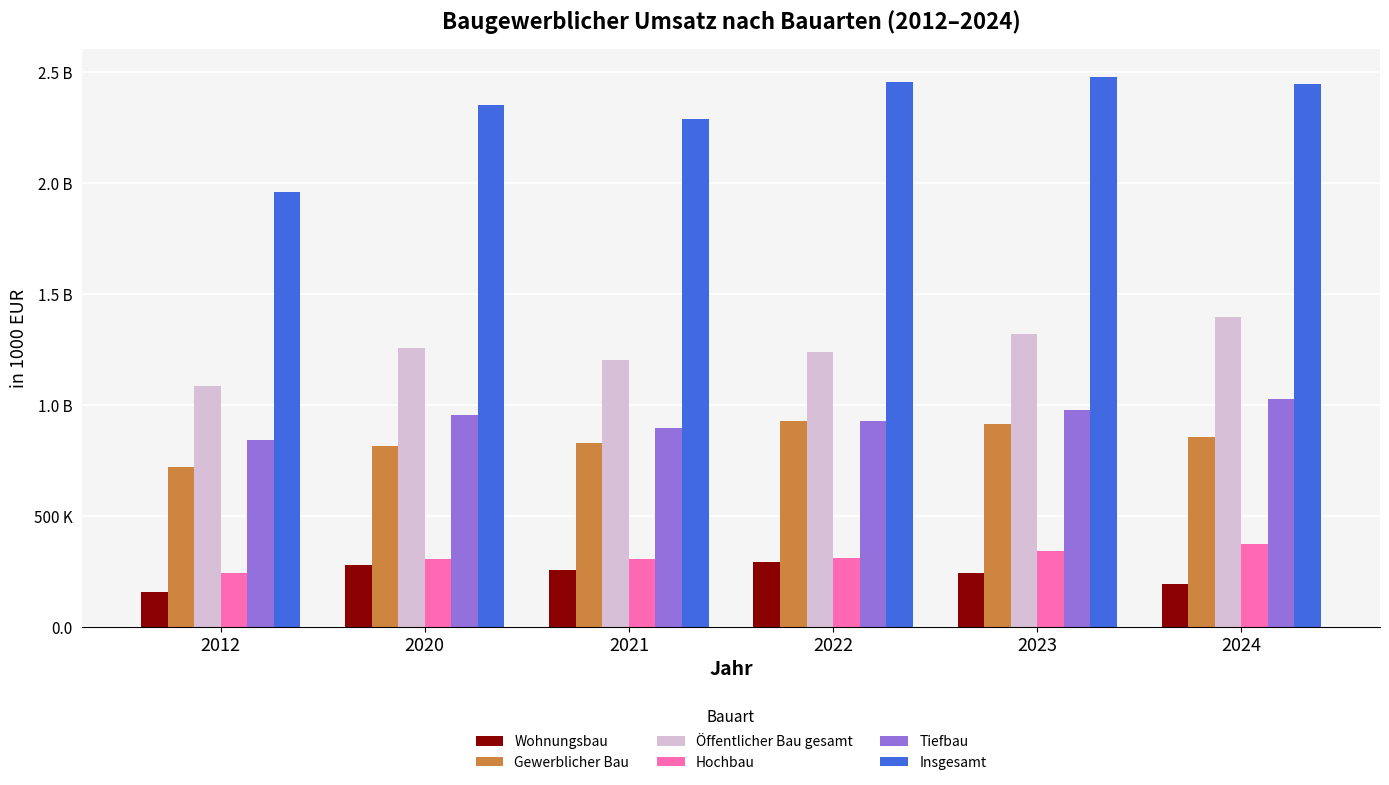

Does the chart contain stacked bars?

No